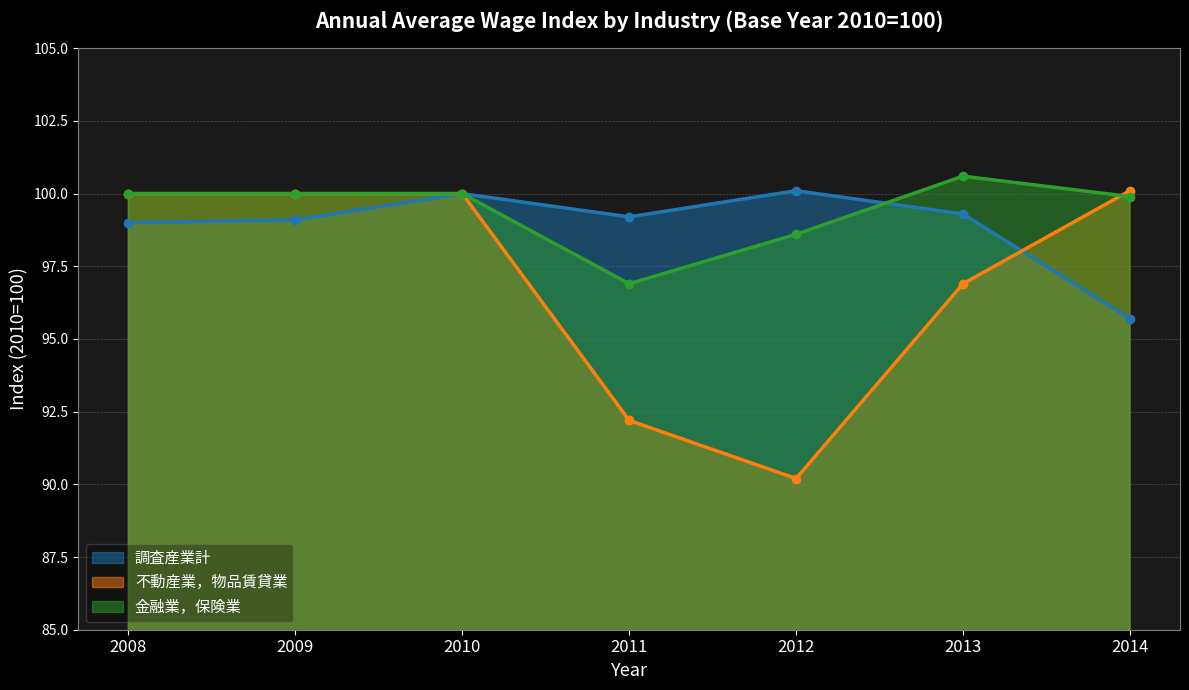

Is the value of 金融業，保険業 at 2012 greater than the value of 不動産業，物品賃貸業 at 2010?

No